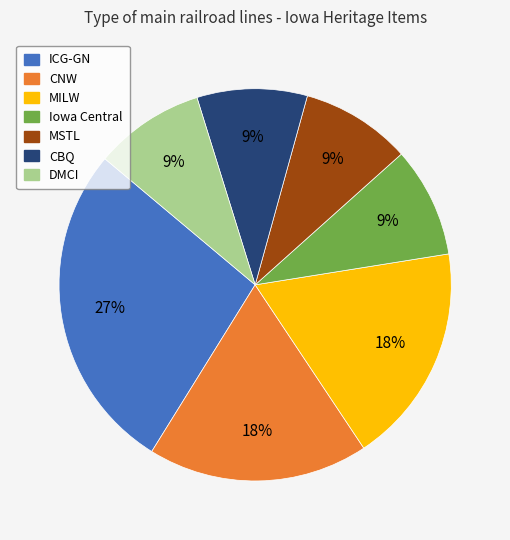

Which slice is the largest?

ICG-GN